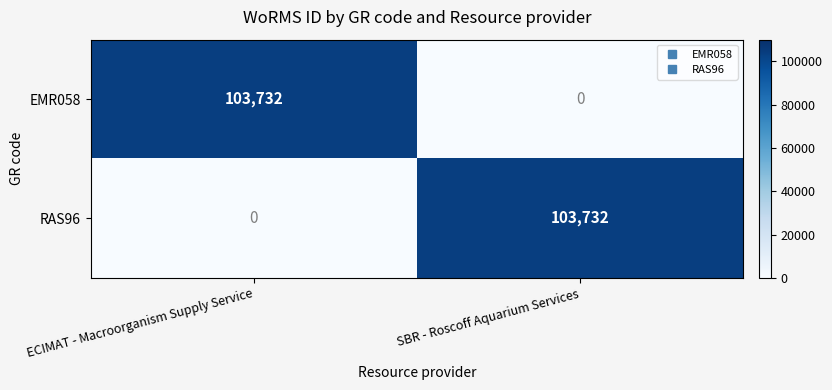

Reading left to right, extract all data points from this chart.

EMR058: ECIMAT - Macroorganism Supply Service=103732	SBR - Roscoff Aquarium Services=0
RAS96: ECIMAT - Macroorganism Supply Service=0	SBR - Roscoff Aquarium Services=103732